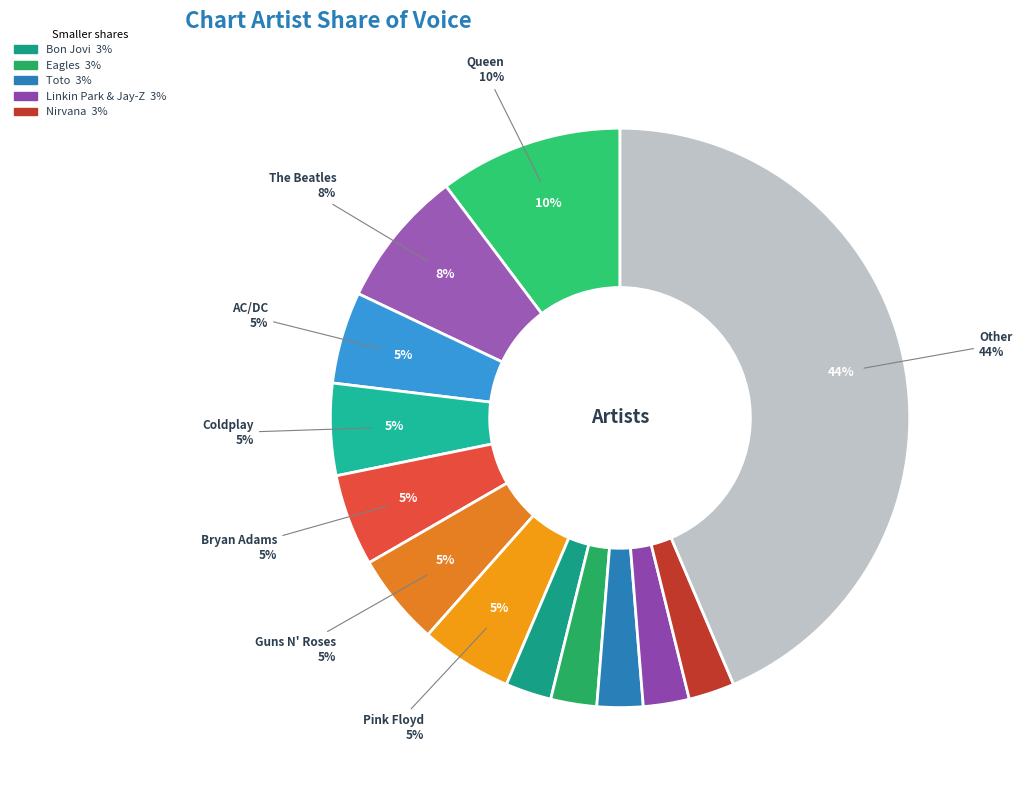

To the nearest percent, what is the average slice percentage?

8%